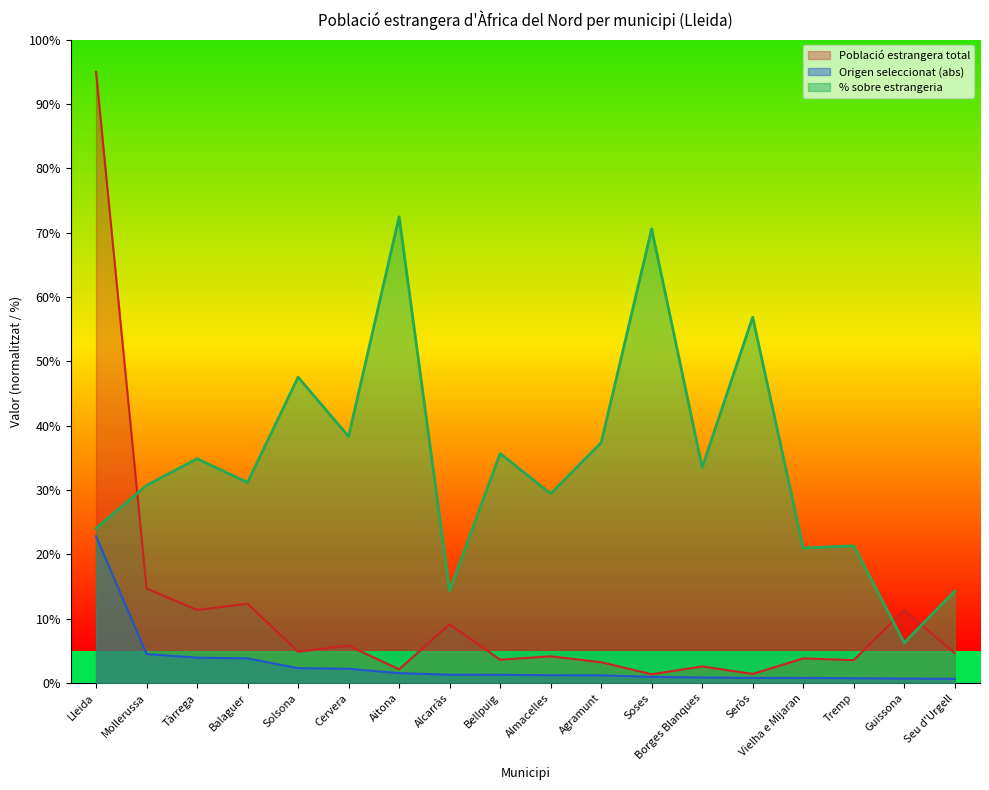

What is the sum of the Origen seleccionat (abs) values at Agramunt and Solsona?

3.5